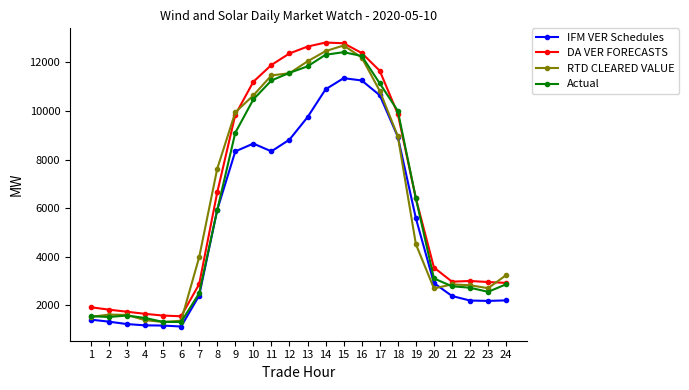

Is this an area chart (filled region under the line)?

No